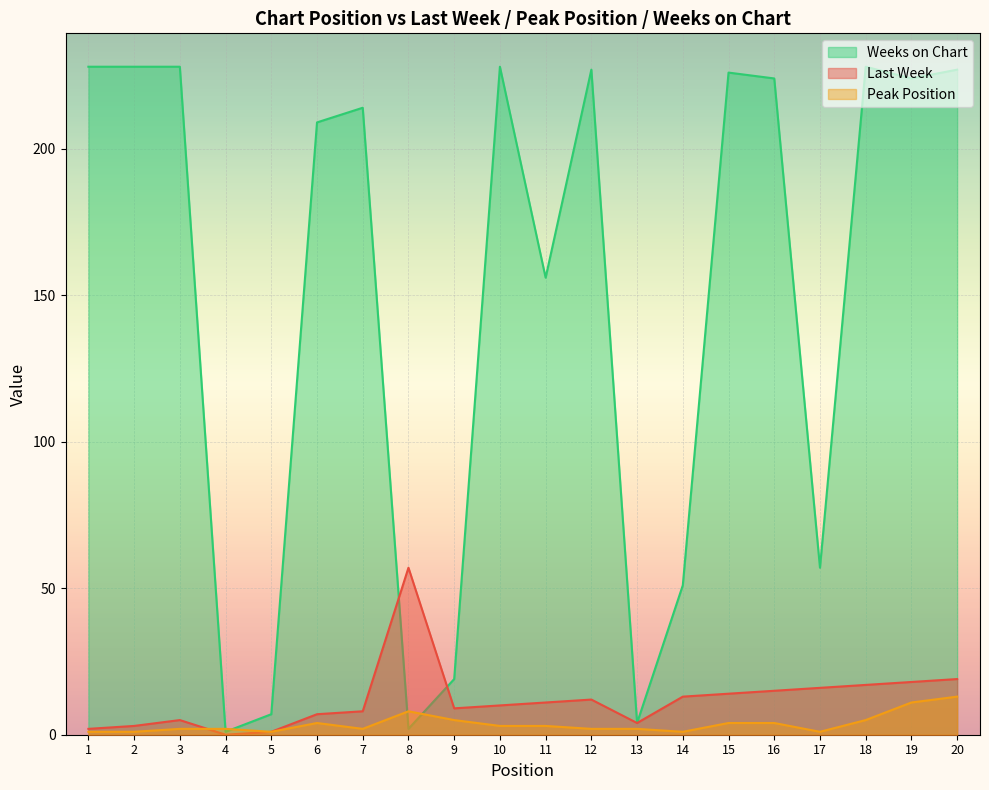

After their last crossing, which series has the higher values: Last Week or Weeks on Chart?

Weeks on Chart